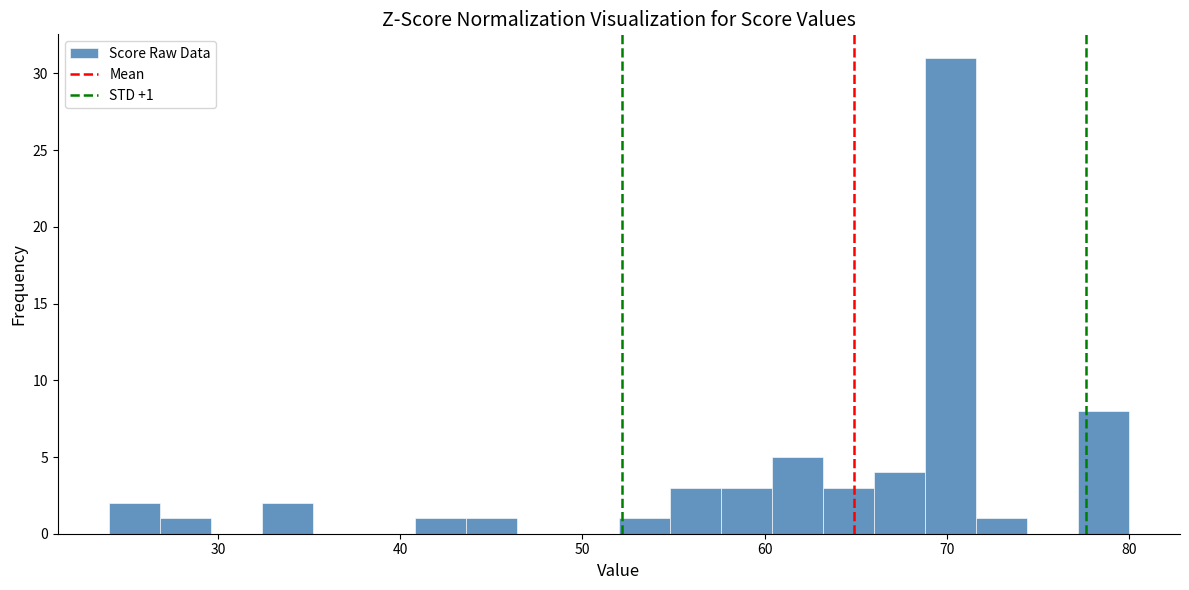

Read against the x-axis, roughly where is the centre of the tallest bar?

70